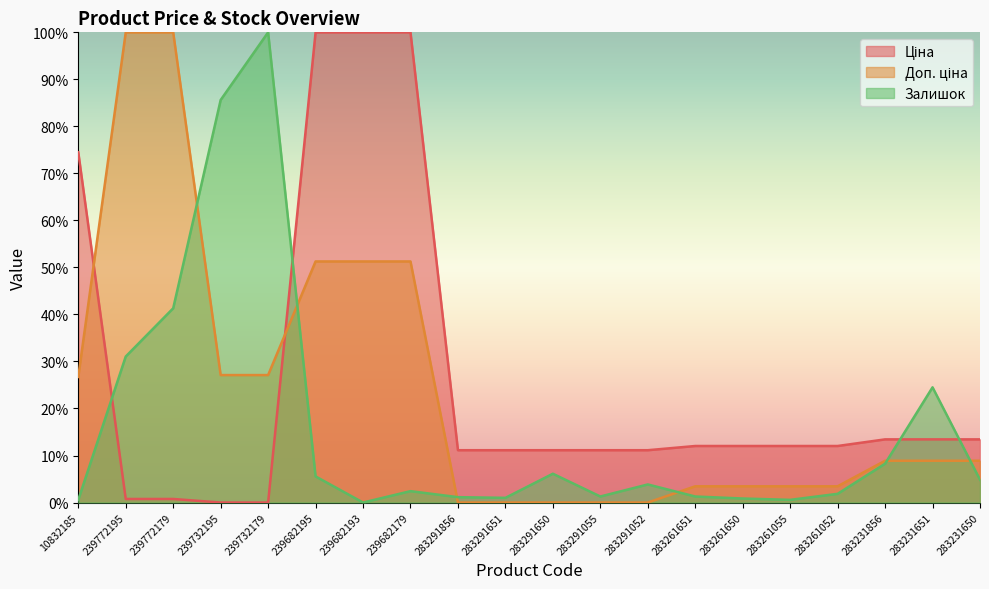

What is the maximum value for Доп. ціна?

100.0